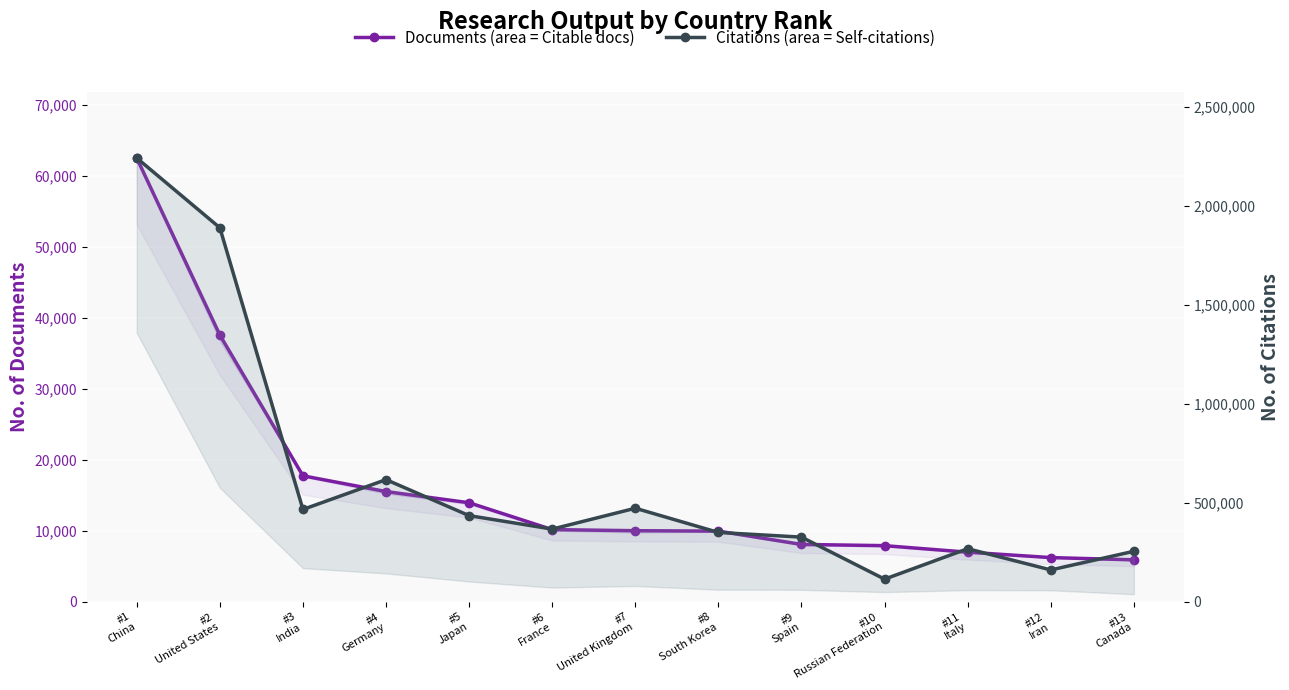

What are all the series names shown in the legend?

Documents, Citations